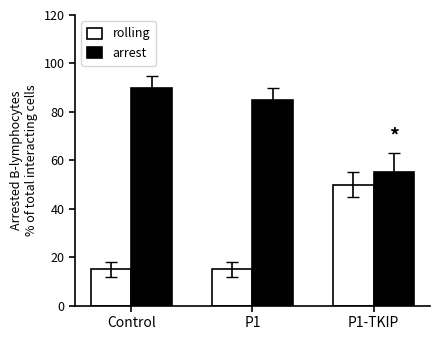

What are all the series names shown in the legend?

rolling, arrest